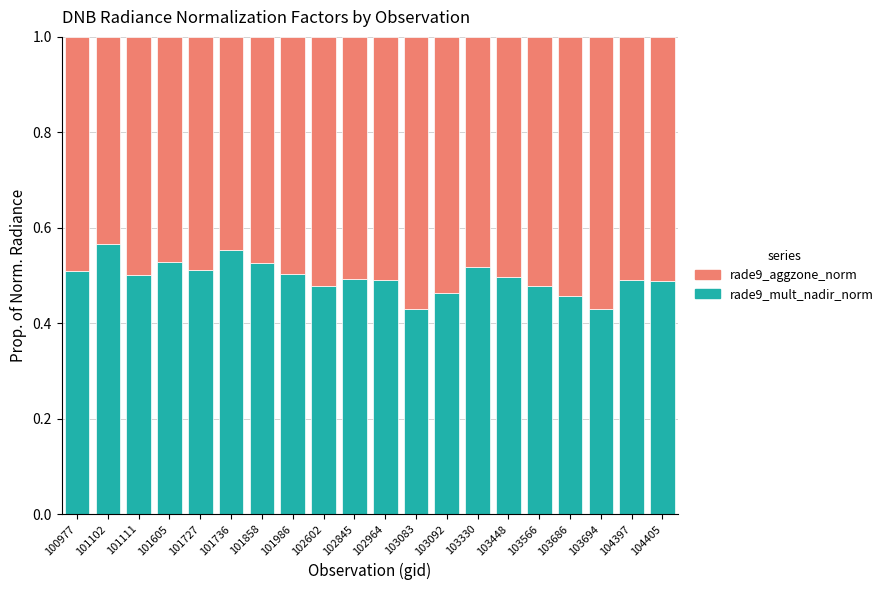

Does the chart contain stacked bars?

Yes